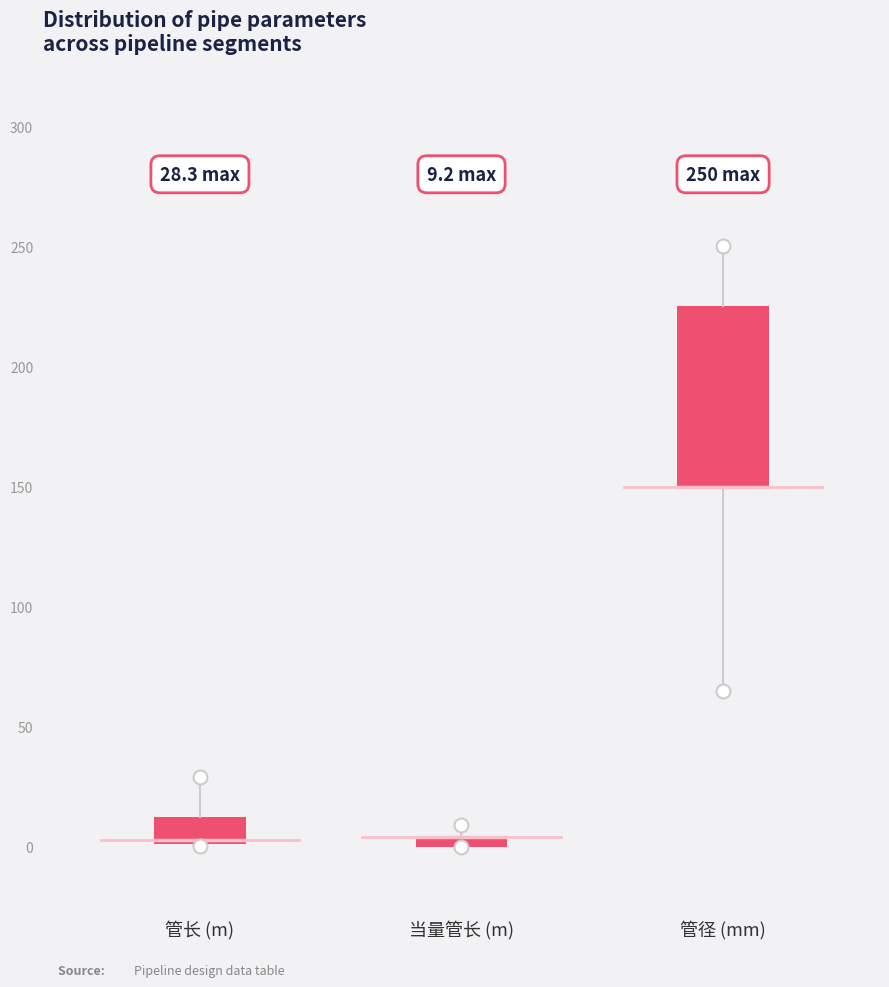

Comparing the boxes themselves (not the whiskers), which one is the tallest?

管径 (mm)